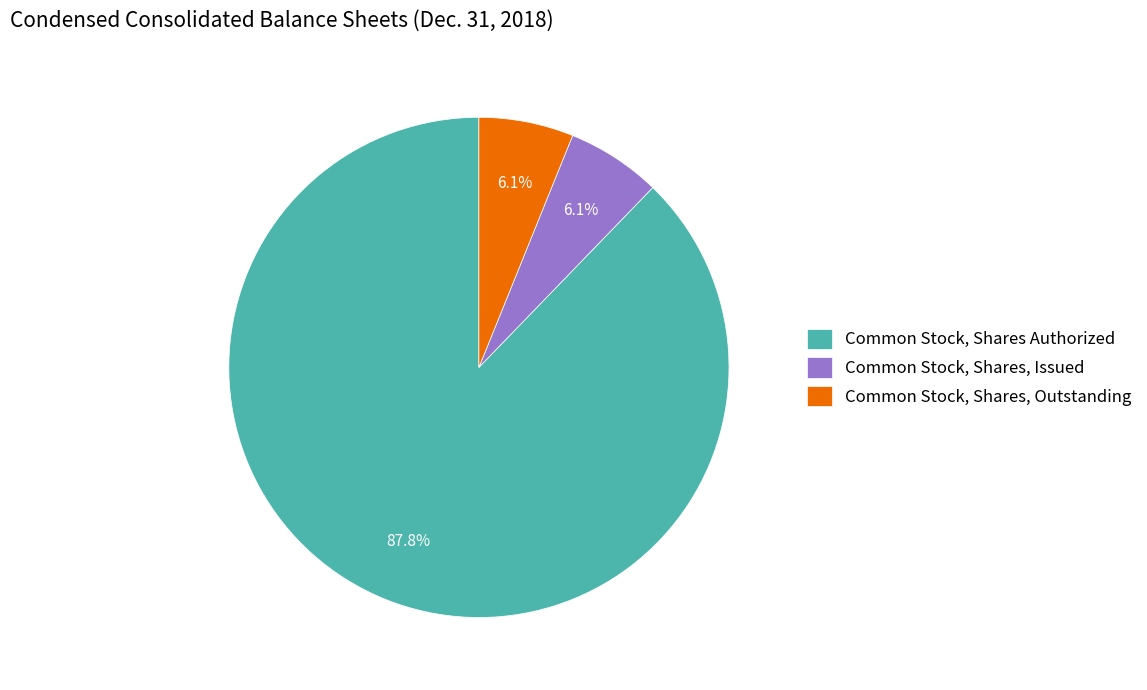

To the nearest percent, what percentage of the pie is Common Stock, Shares Authorized?

88%